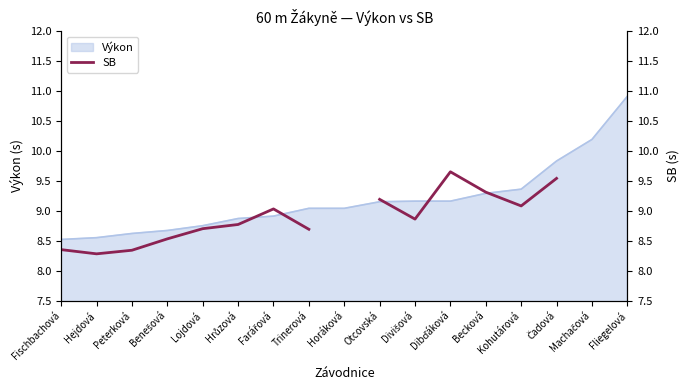

The Výkon series shows 5.8 at Lojdová. True or false?

False